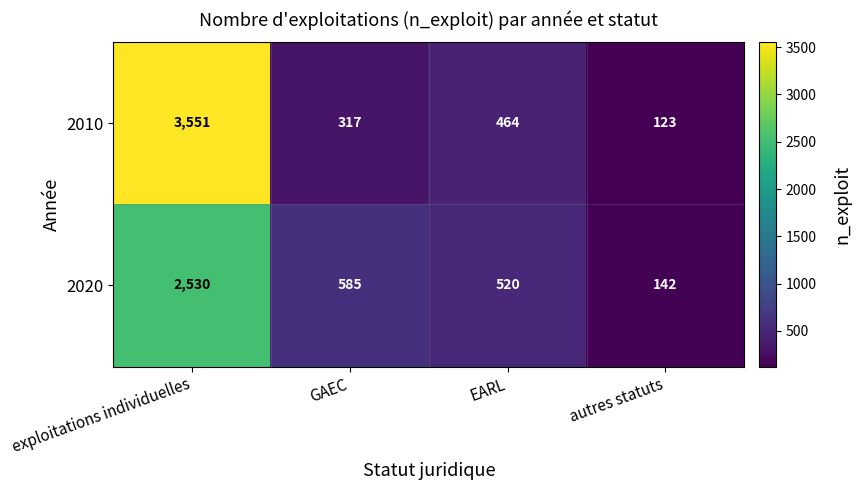

True or false: 2010 has a value of 31 at autres statuts.

False